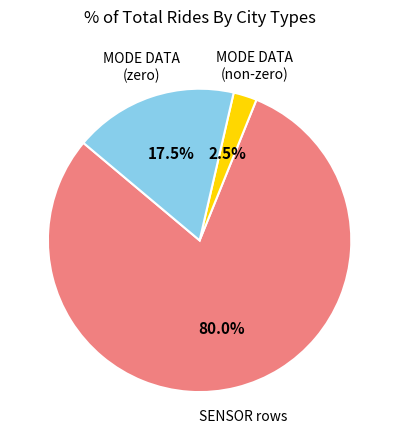

To the nearest percent, what is the average slice percentage?

33%